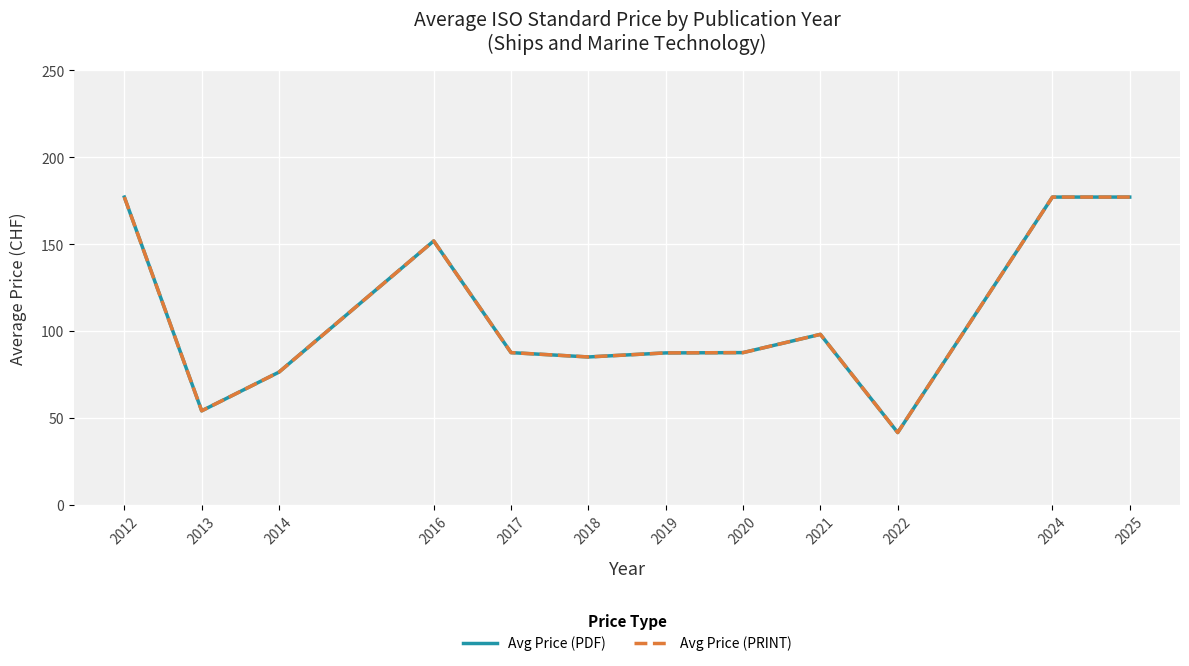

How many lines are shown in the chart?

2